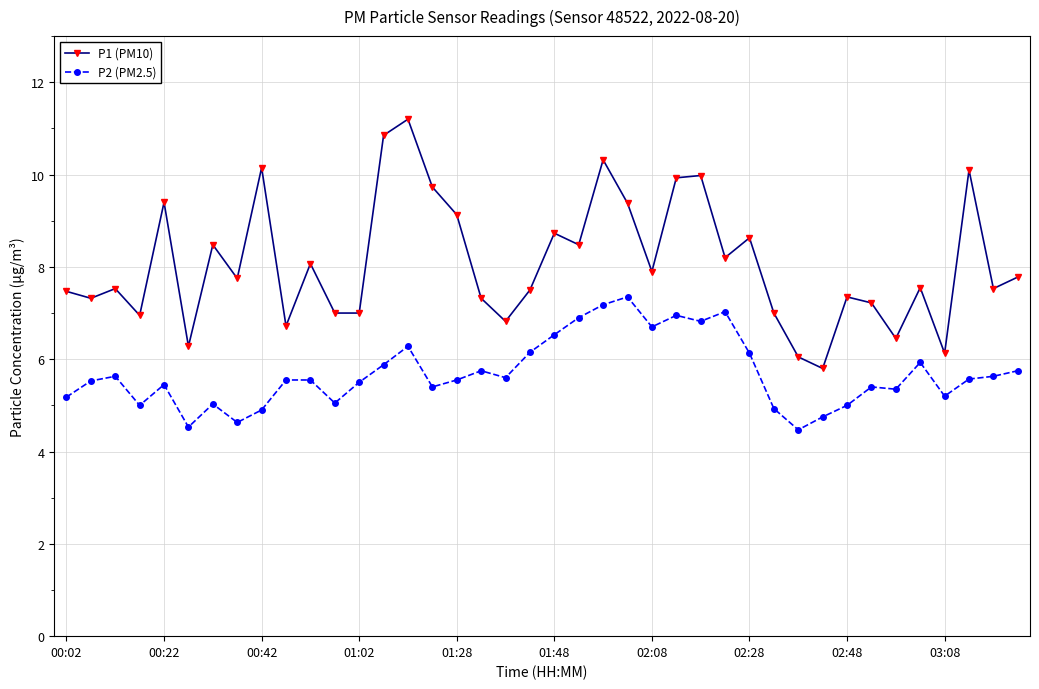

Which series has the widest spread of values?

P1 (PM10)